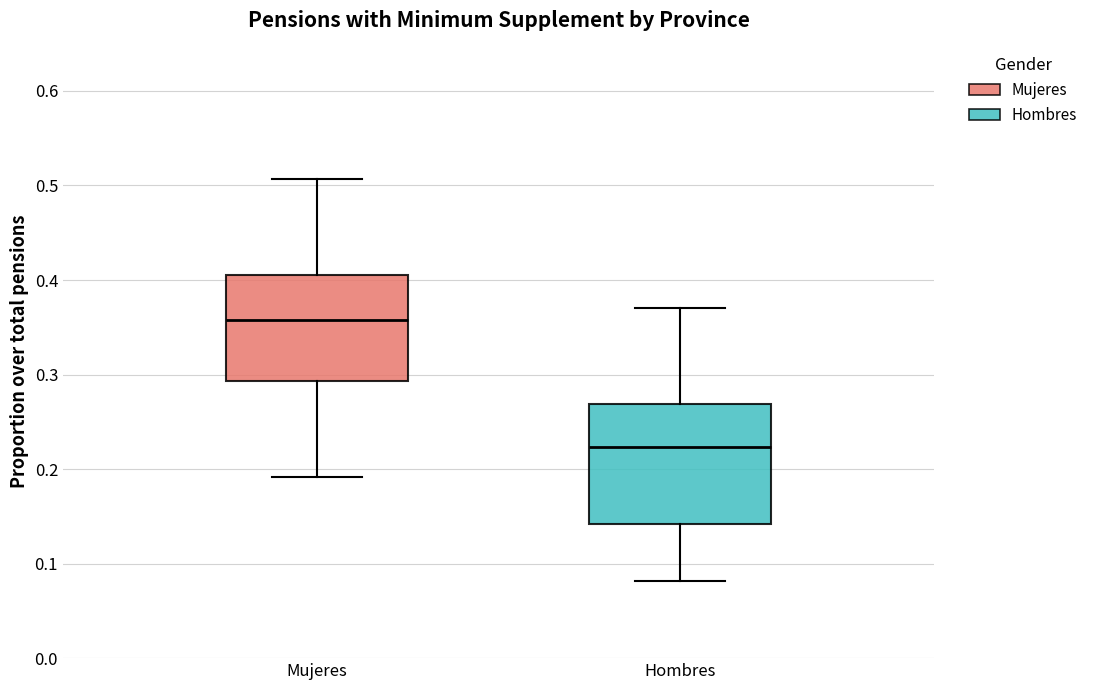

Which box is the tallest, from its lower edge to its upper edge?

Hombres